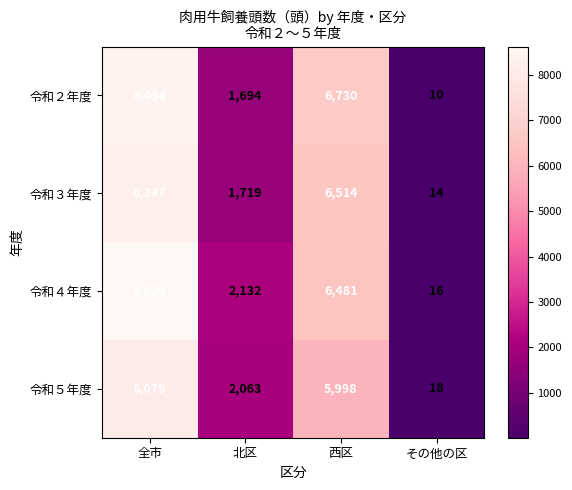

Which series has the widest spread of values?

令和４年度